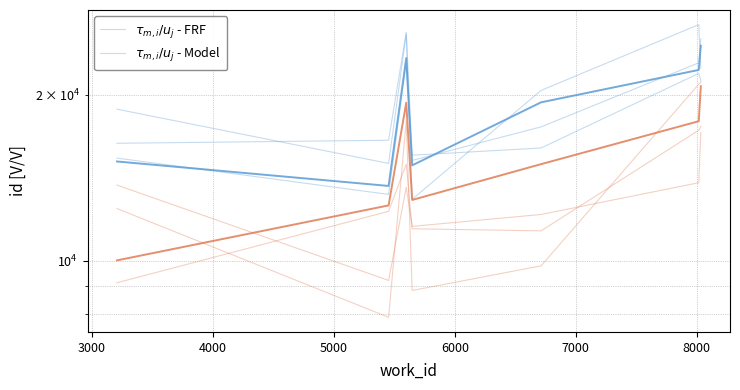

True or false: $\tau_{m,i}/u_j$ - FRF has more than 0 interior local peaks.

True